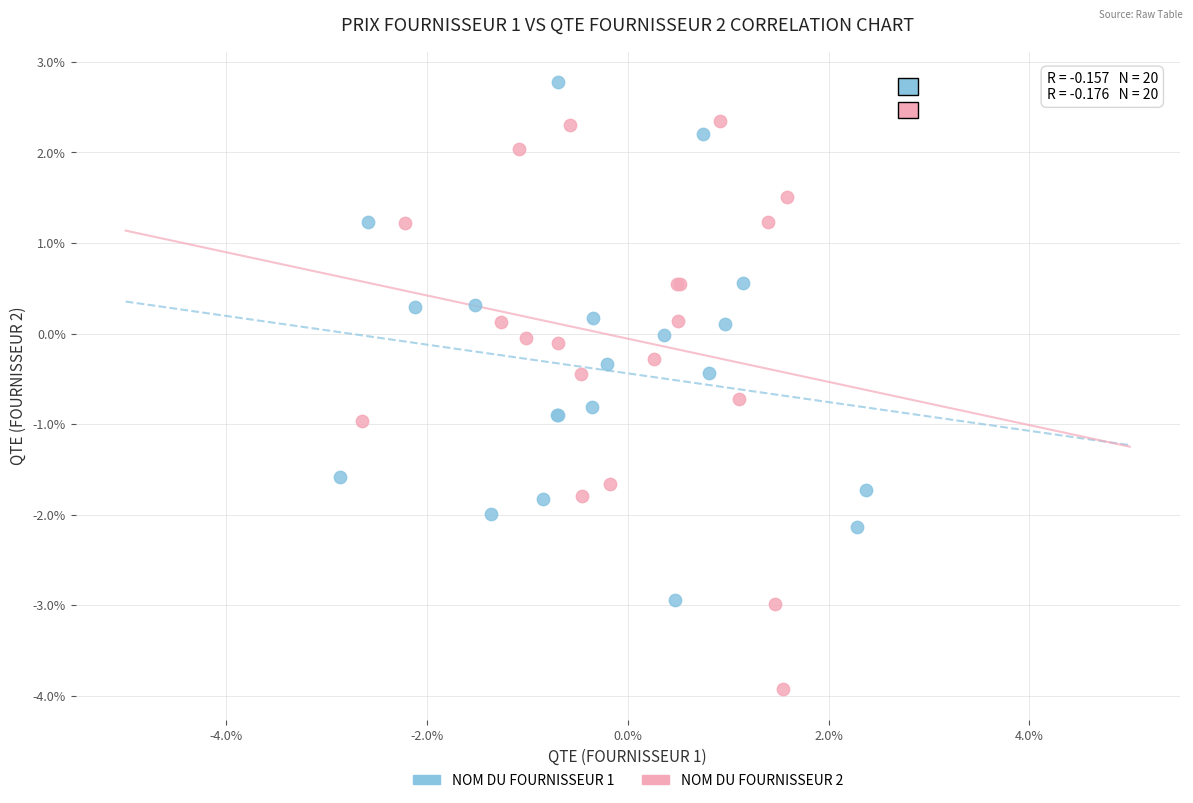

Which series has the largest Y range (max minus min)?

NOM DU FOURNISSEUR 2